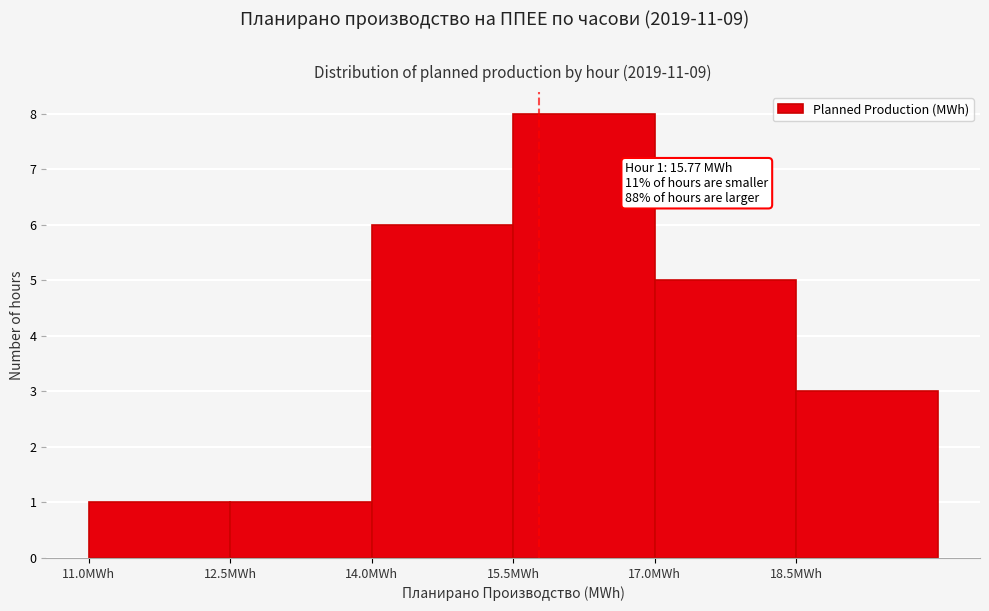

Over which range of the x-axis is the bar tallest?

15.5 to 17.0